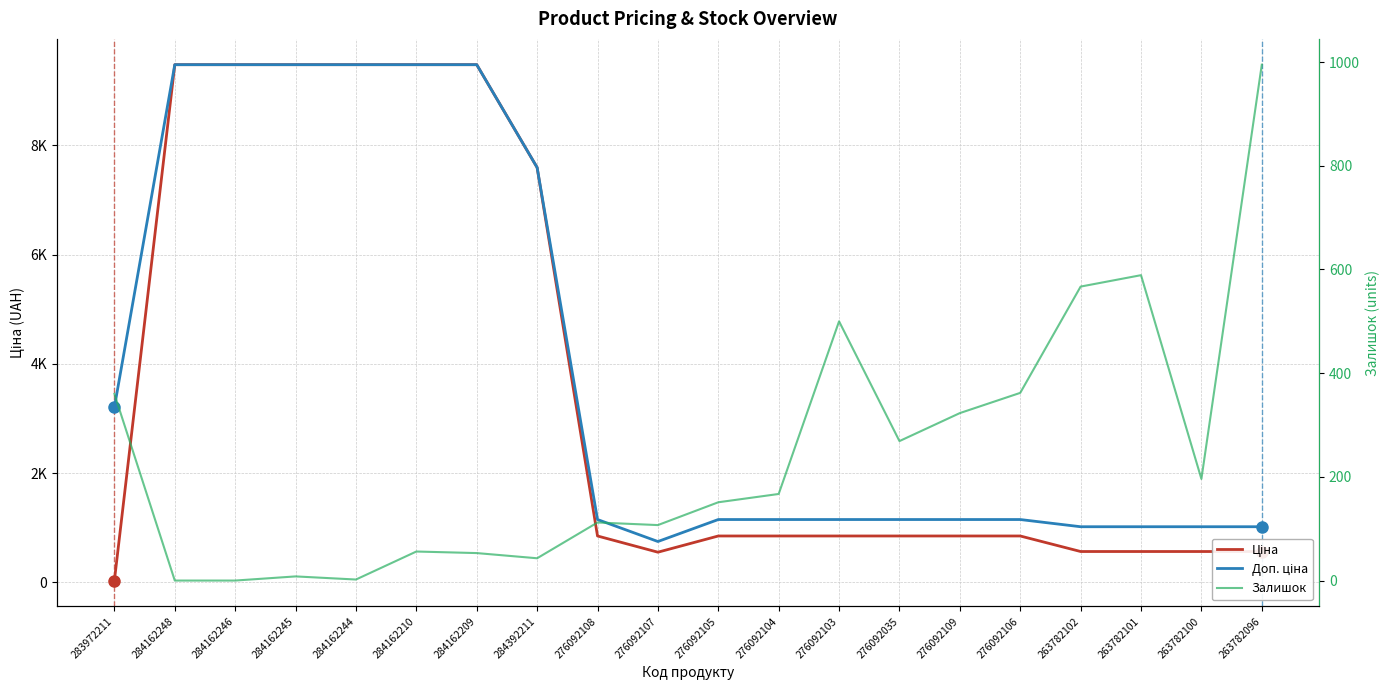

What is the sum of all Доп. ціна values?

80548.4